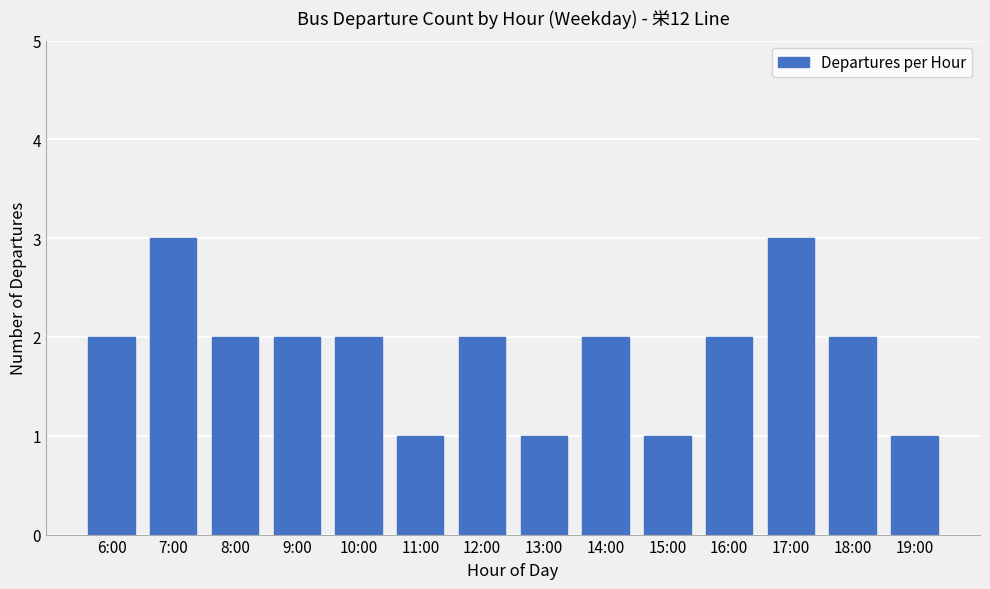

What position from the left is 7:00?

2